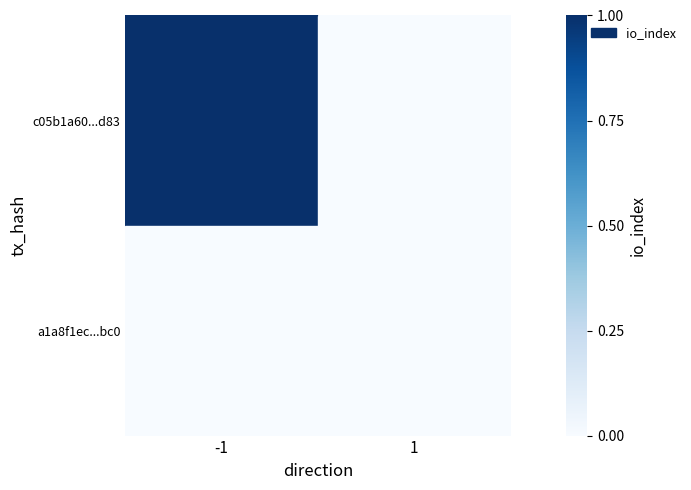

Is it true that a1a8f1ec...bc0 equals 0 at -1?

True